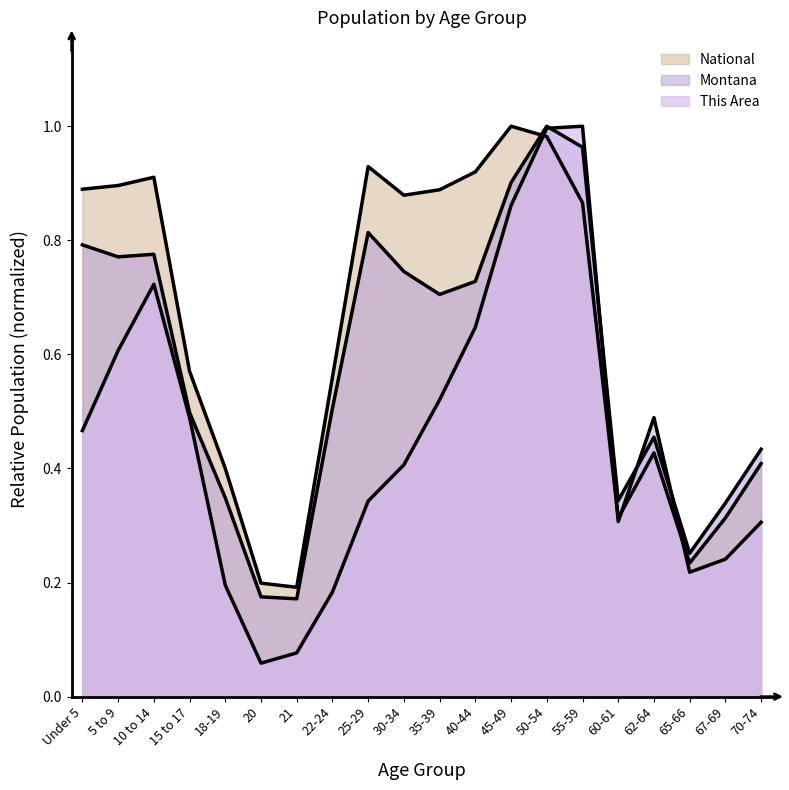

How many times do Montana and This Area cross each other?

4